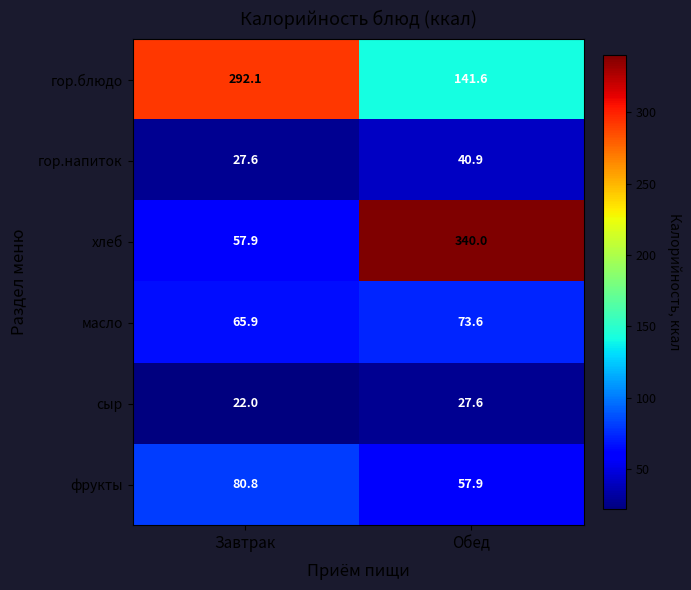

True or false: сыр has a value of 22.0 at Завтрак.

True